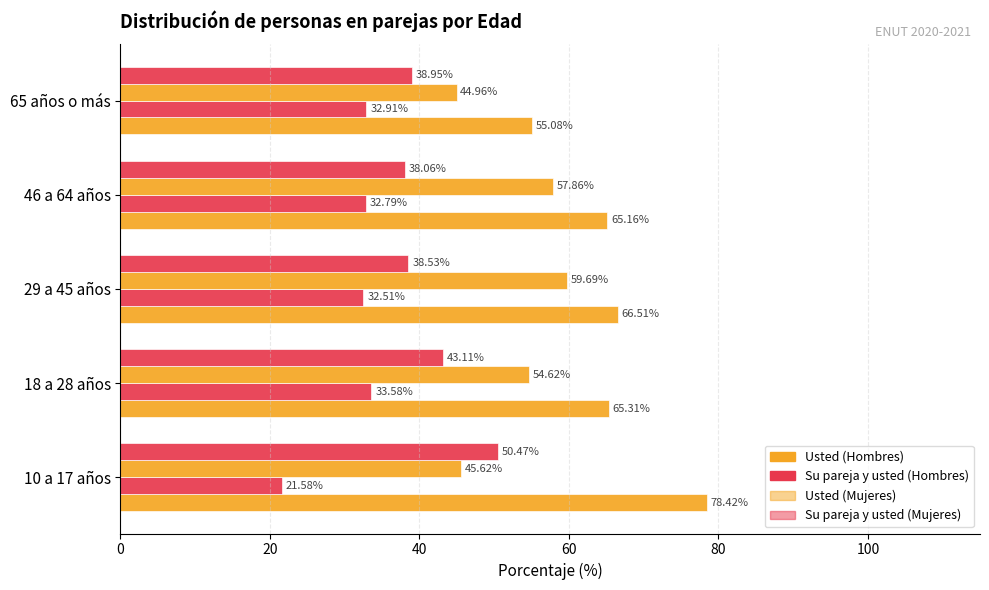

How many data points in Su pareja y usted (Hombres) are above 32?

4